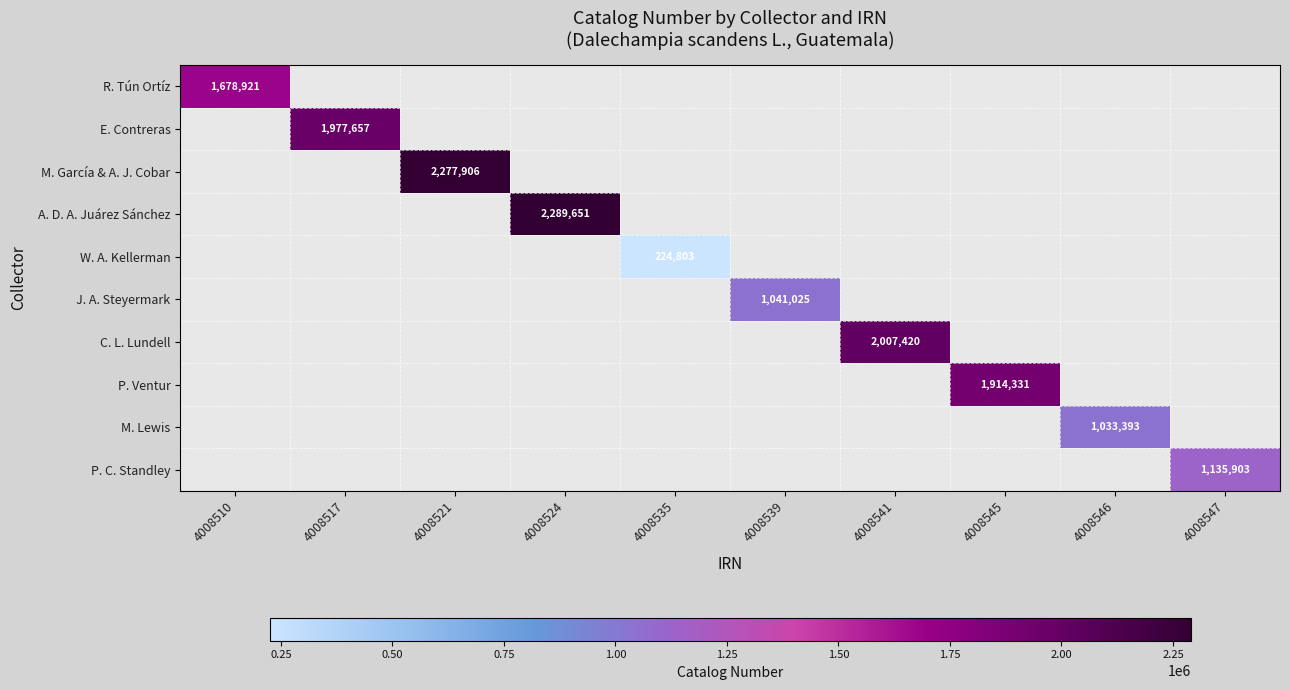

What value does the J. A. Steyermark series have at 4008539?

1041025.0